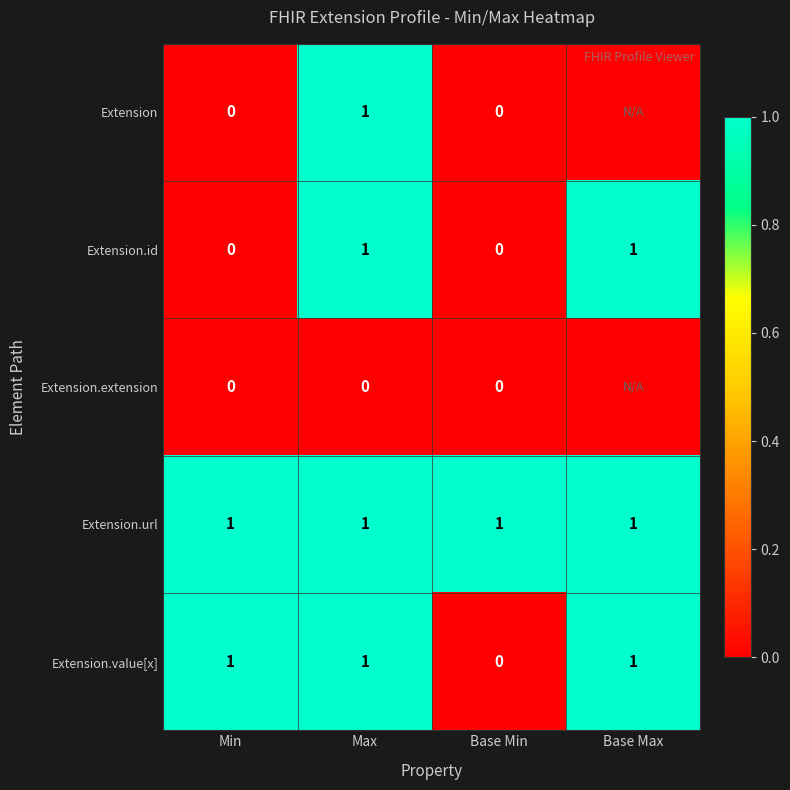

At how many categories does at least one series exceed 0?

4